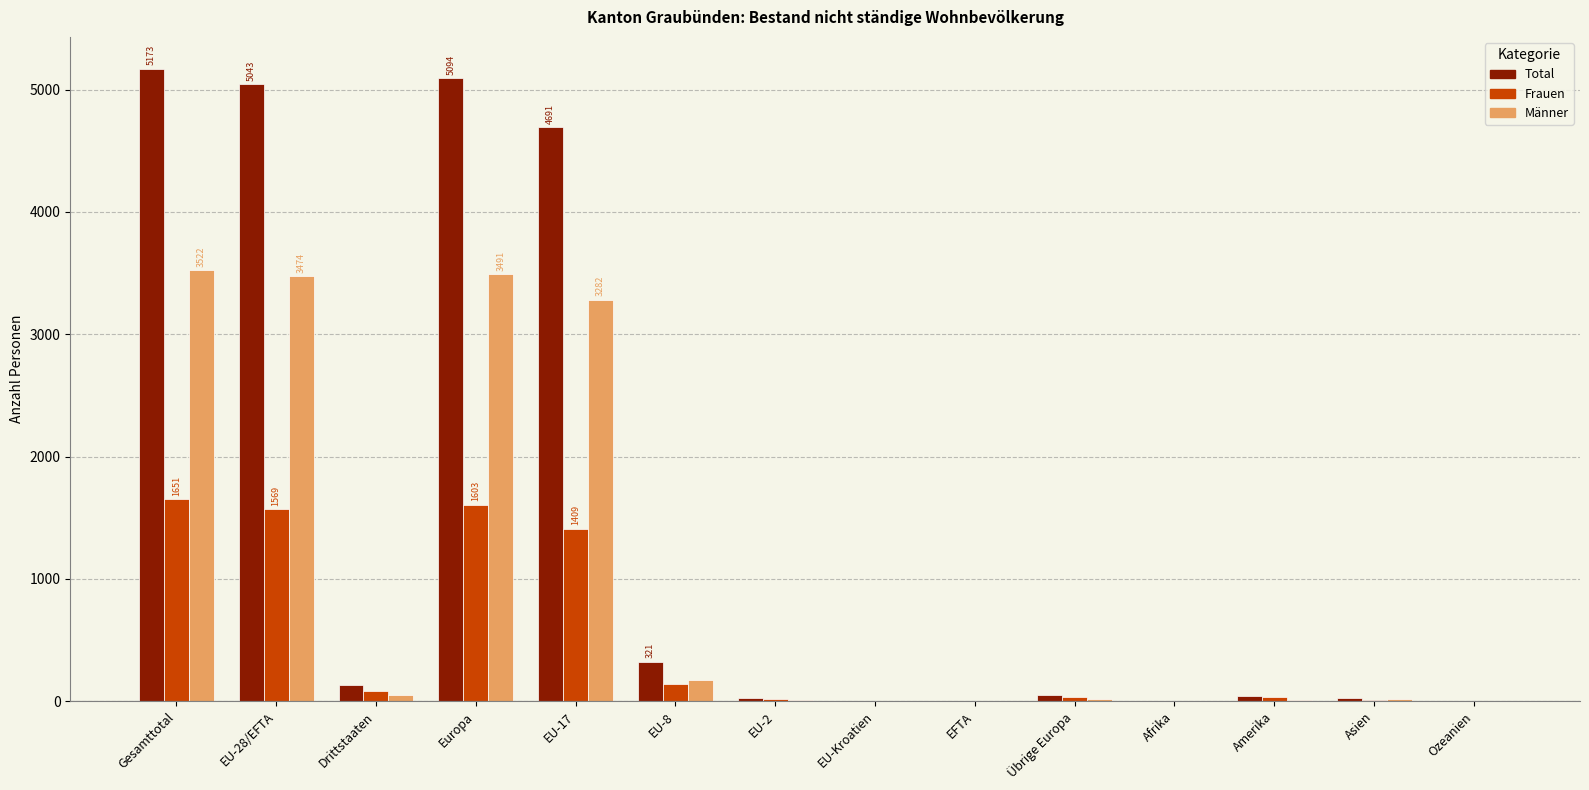

What are all the series names shown in the legend?

Total, Frauen, Männer